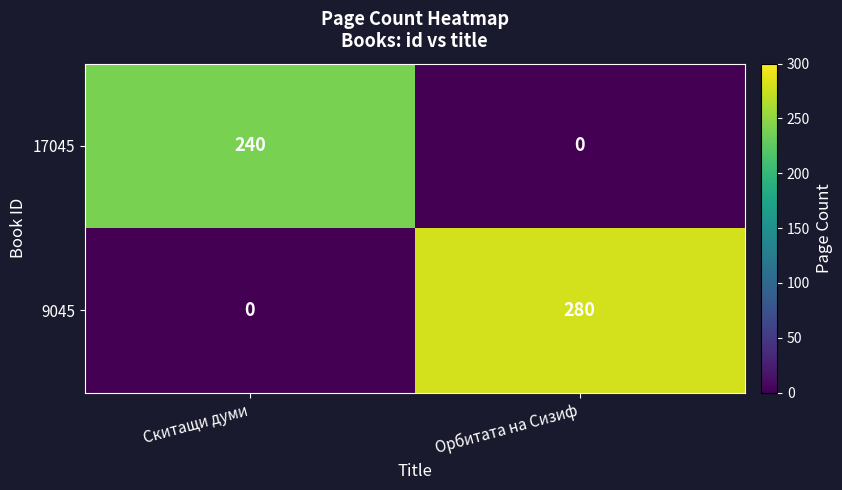

What value does the 17045 series have at Скитащи думи?

240